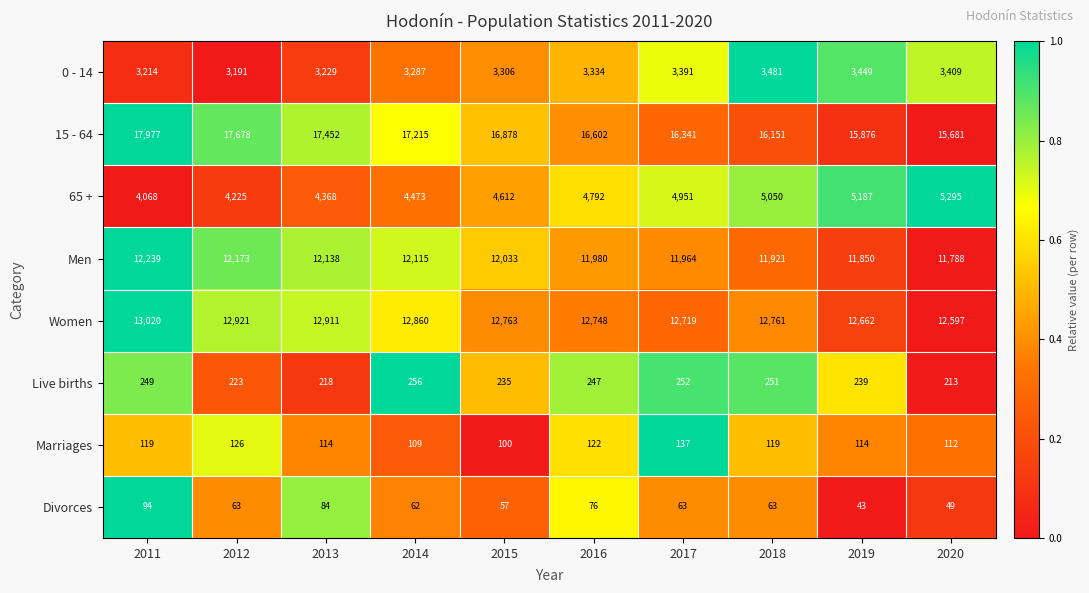

At 2015, list the series in order from smallest to largest.

Divorces, Marriages, Live births, 0 - 14, 65 +, Men, Women, 15 - 64